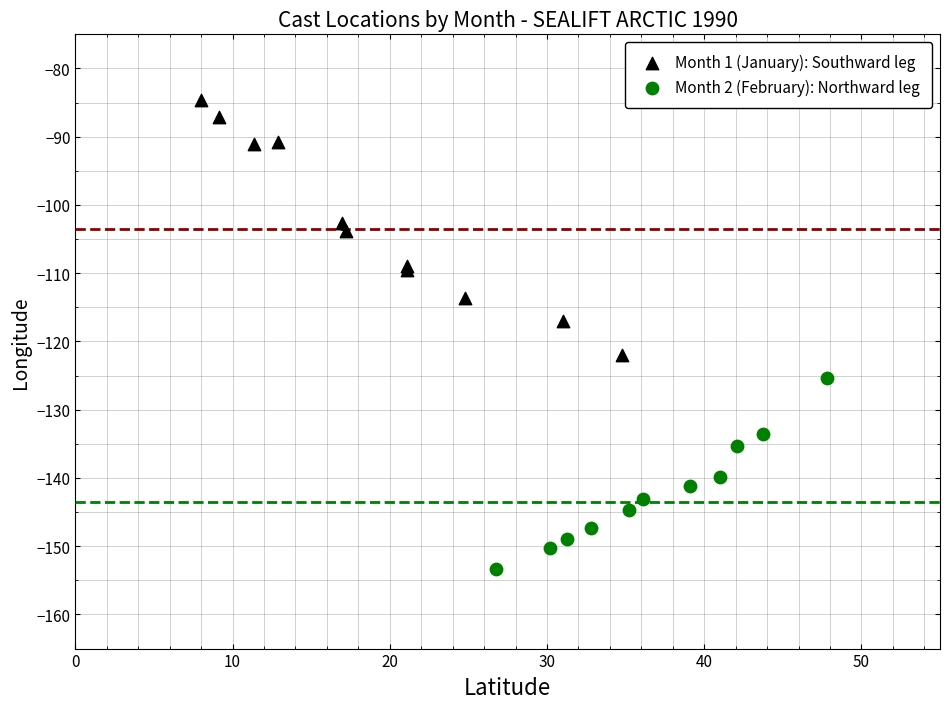

Which series contains the lowest Y value?

Month 2 (February): Northward leg